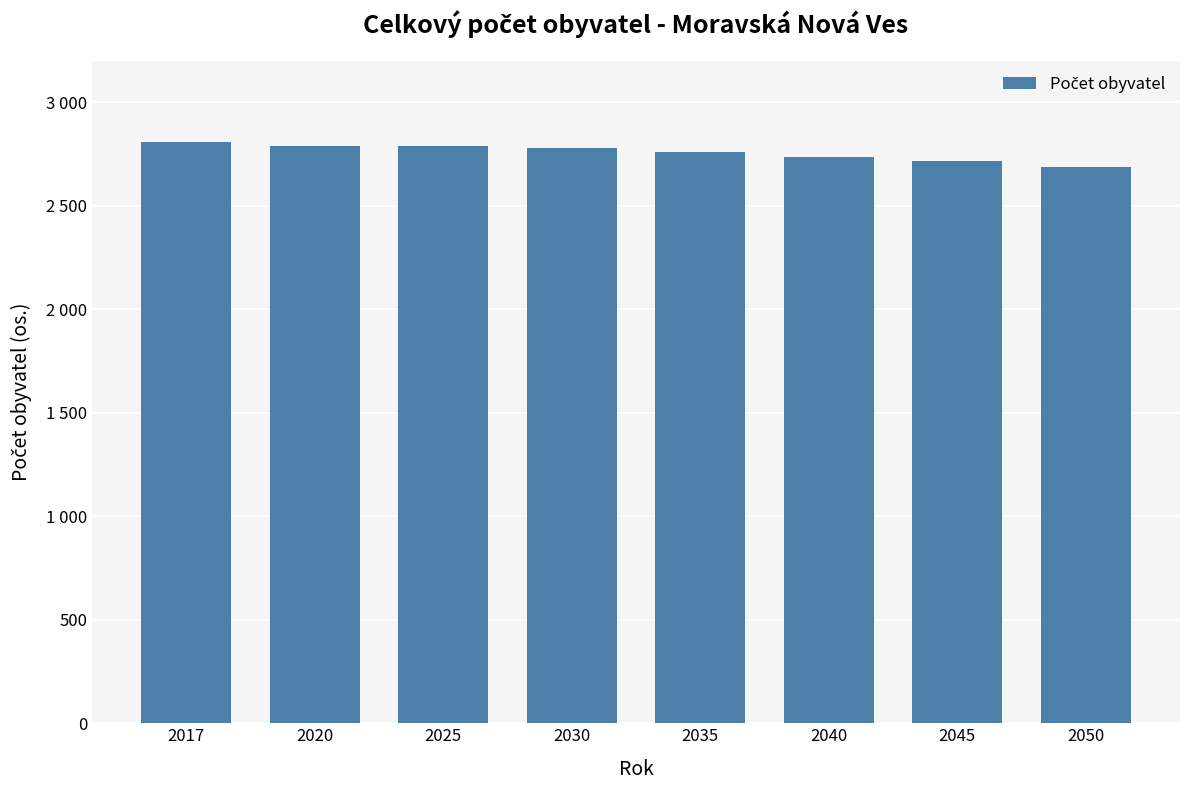

What is the average value?

2757